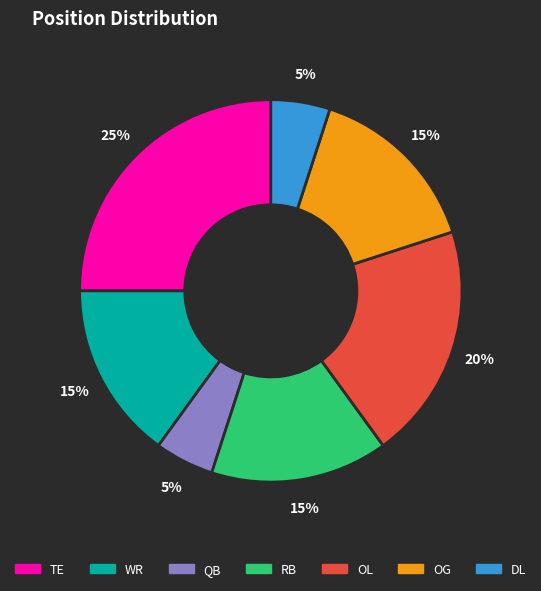

What percentage is the QB slice, to the nearest percent?

5%